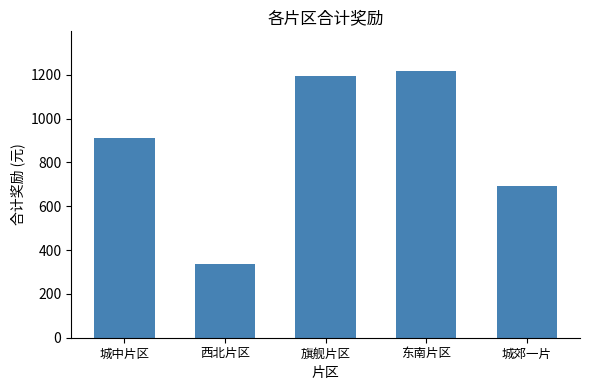

Which has a higher value, 城中片区 or 城郊一片?

城中片区